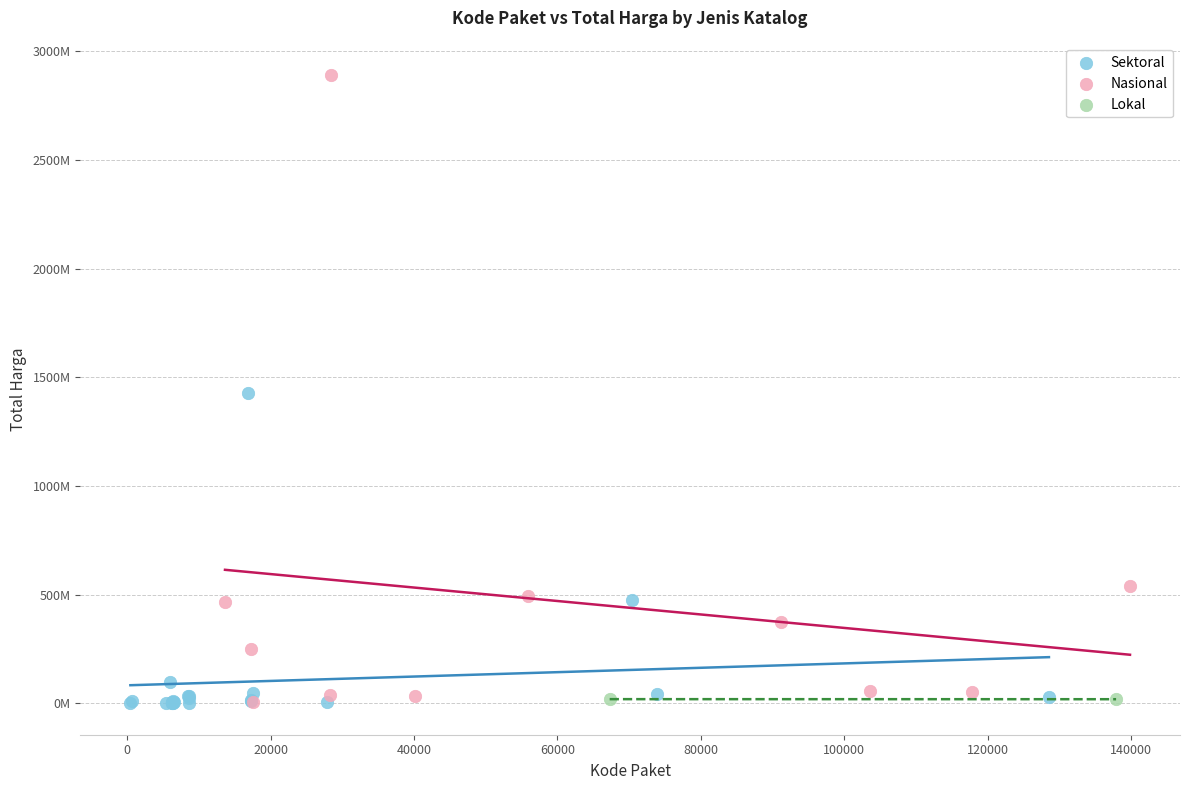

What are all the series names shown in the legend?

Sektoral, Nasional, Lokal